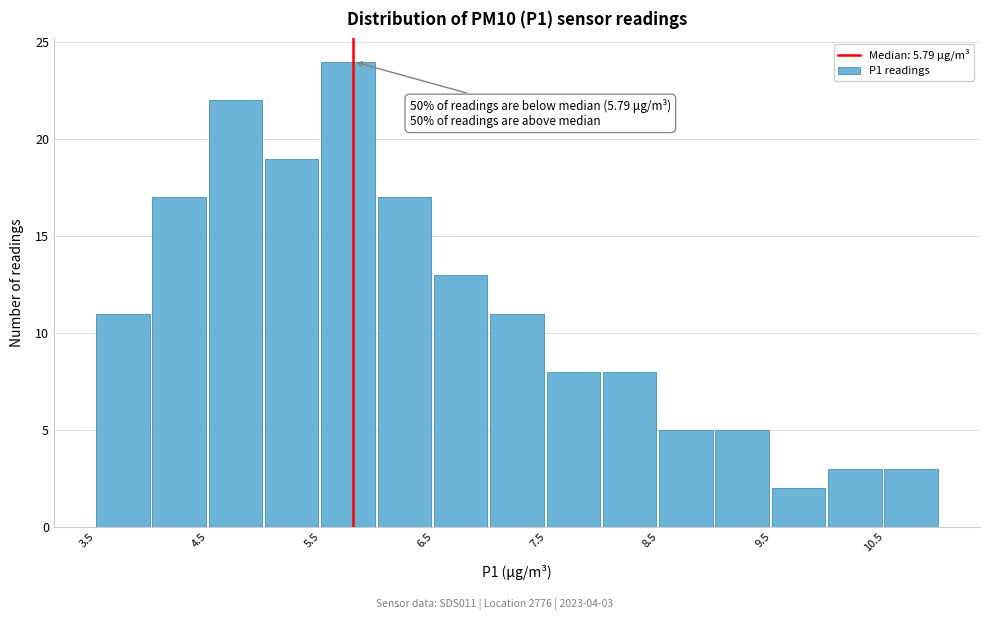

Over which range of the x-axis is the bar tallest?

5.5 to 6.0